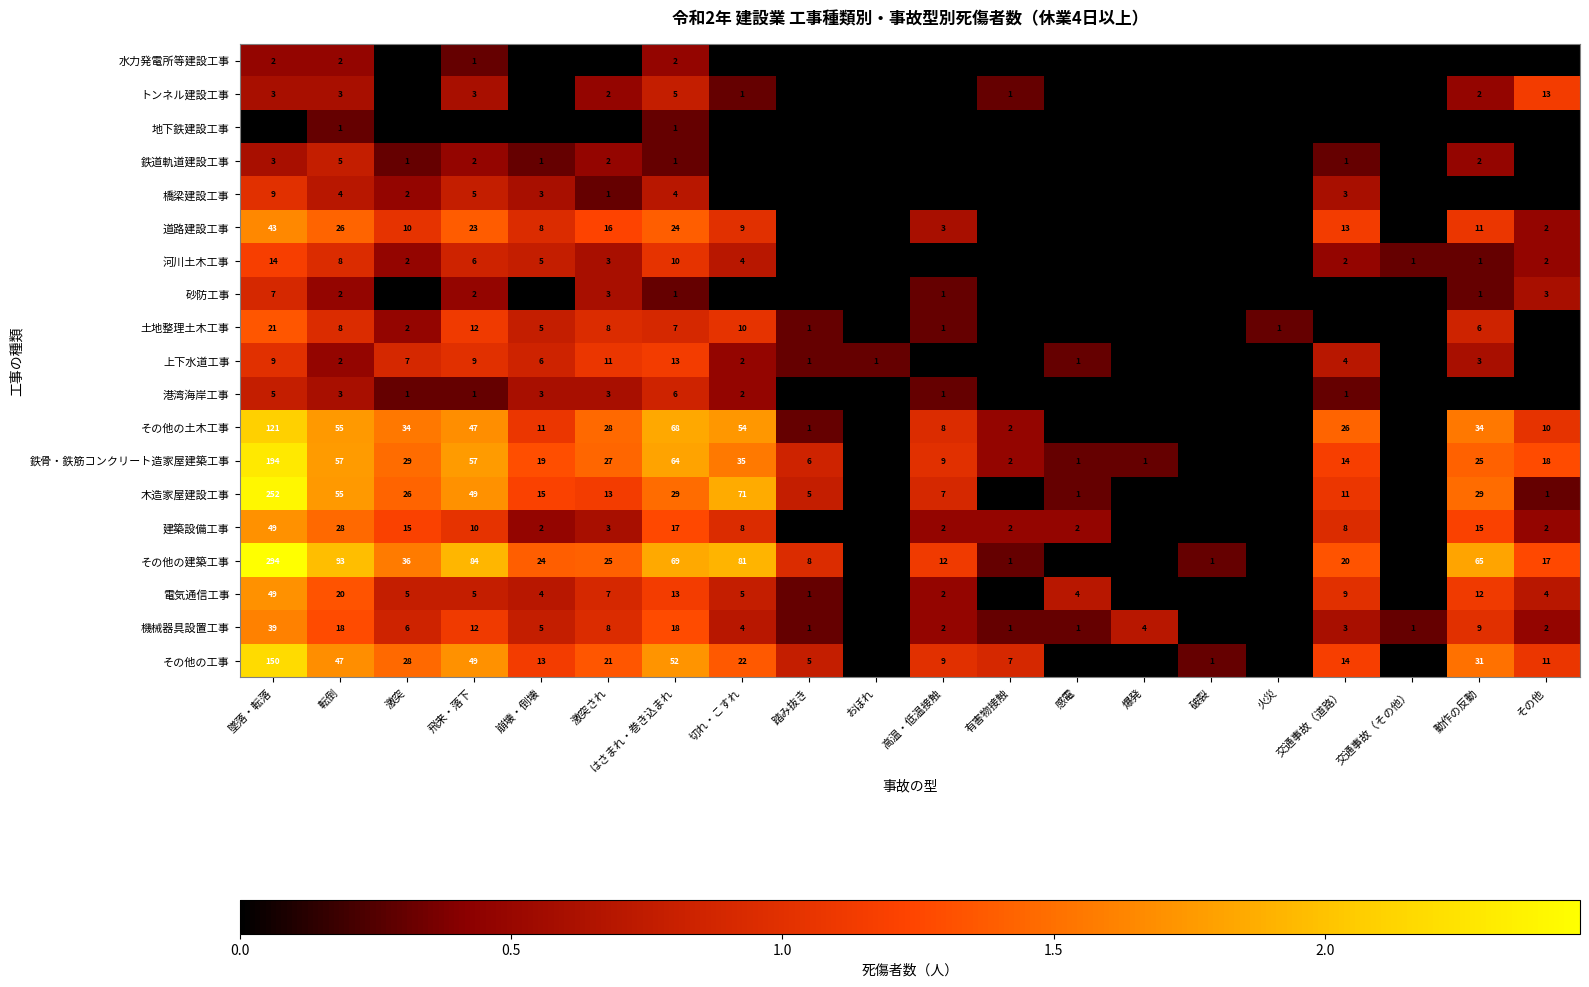

The 河川土木工事 series shows 3 at その他. True or false?

False